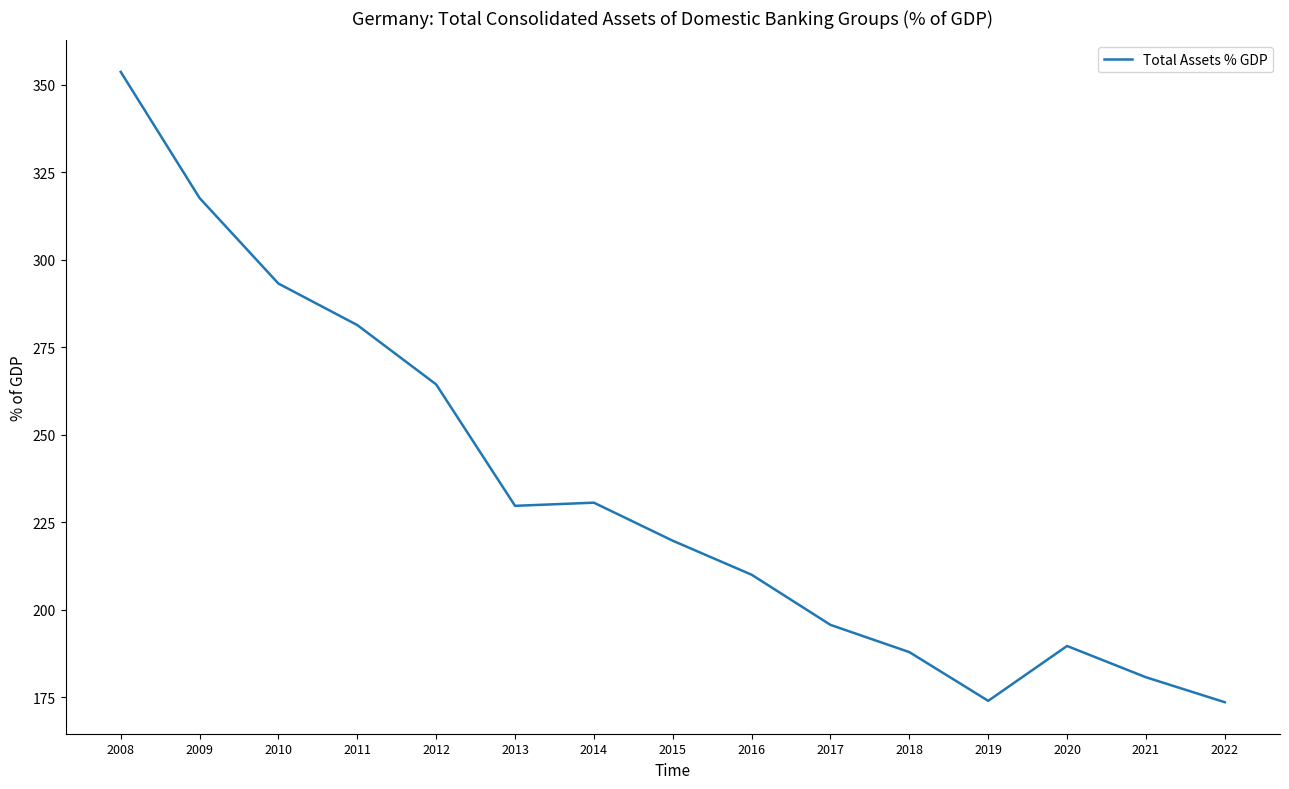

What is the minimum value shown in the chart?

173.6